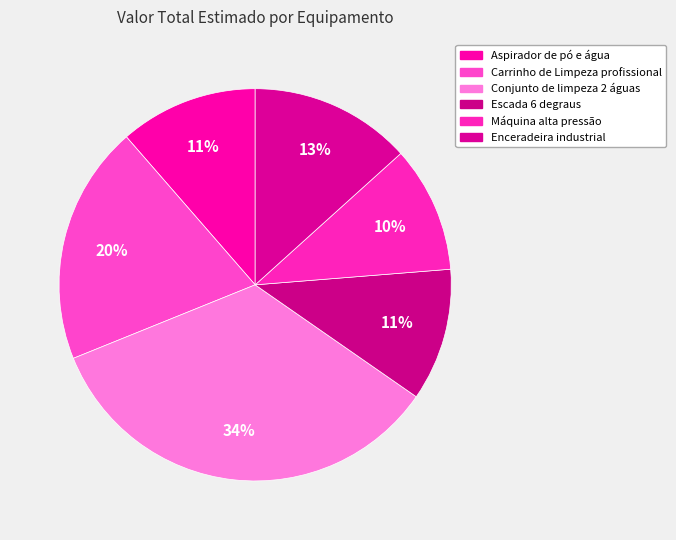

Count the number of slices in the pie.

6